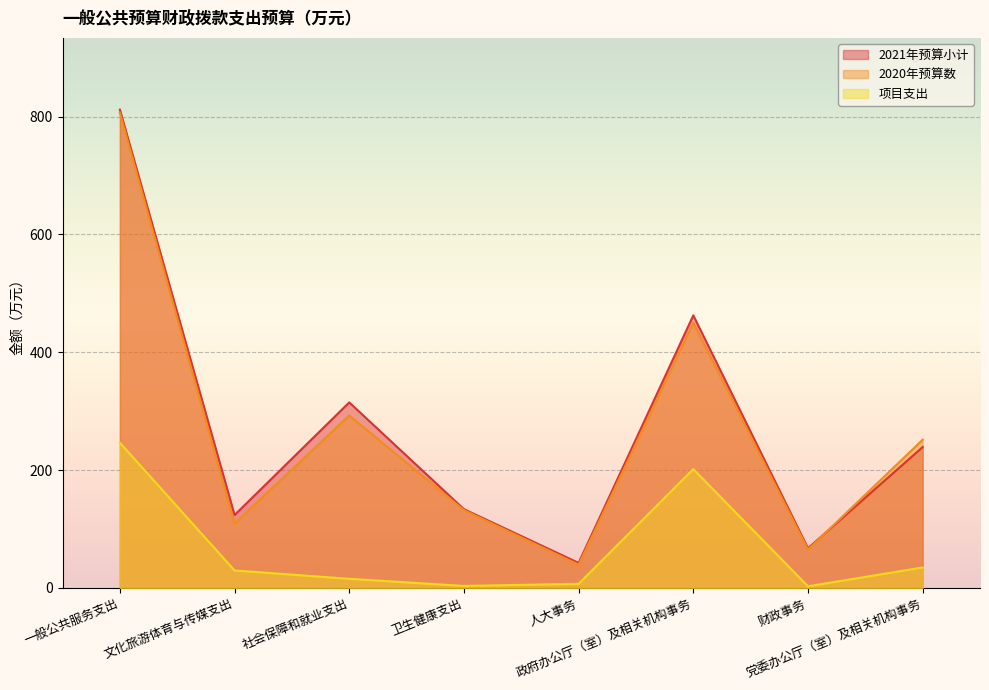

Reading left to right, extract all data points from this chart.

2021年预算小计: 一般公共服务支出=811.9	文化旅游体育与传媒支出=123.8	社会保障和就业支出=315.0	卫生健康支出=133.8	人大事务=42.6	政府办公厅（室）及相关机构事务=462.7	财政事务=67.4	党委办公厅（室）及相关机构事务=239.2
2020年预算数: 一般公共服务支出=806.6	文化旅游体育与传媒支出=109.3	社会保障和就业支出=292.9	卫生健康支出=132.2	人大事务=39.6	政府办公厅（室）及相关机构事务=450.1	财政事务=65.2	党委办公厅（室）及相关机构事务=251.7
项目支出: 一般公共服务支出=246.5	文化旅游体育与传媒支出=29.8	社会保障和就业支出=15.6	卫生健康支出=3.5	人大事务=7.1	政府办公厅（室）及相关机构事务=201.8	财政事务=2.9	党委办公厅（室）及相关机构事务=34.8